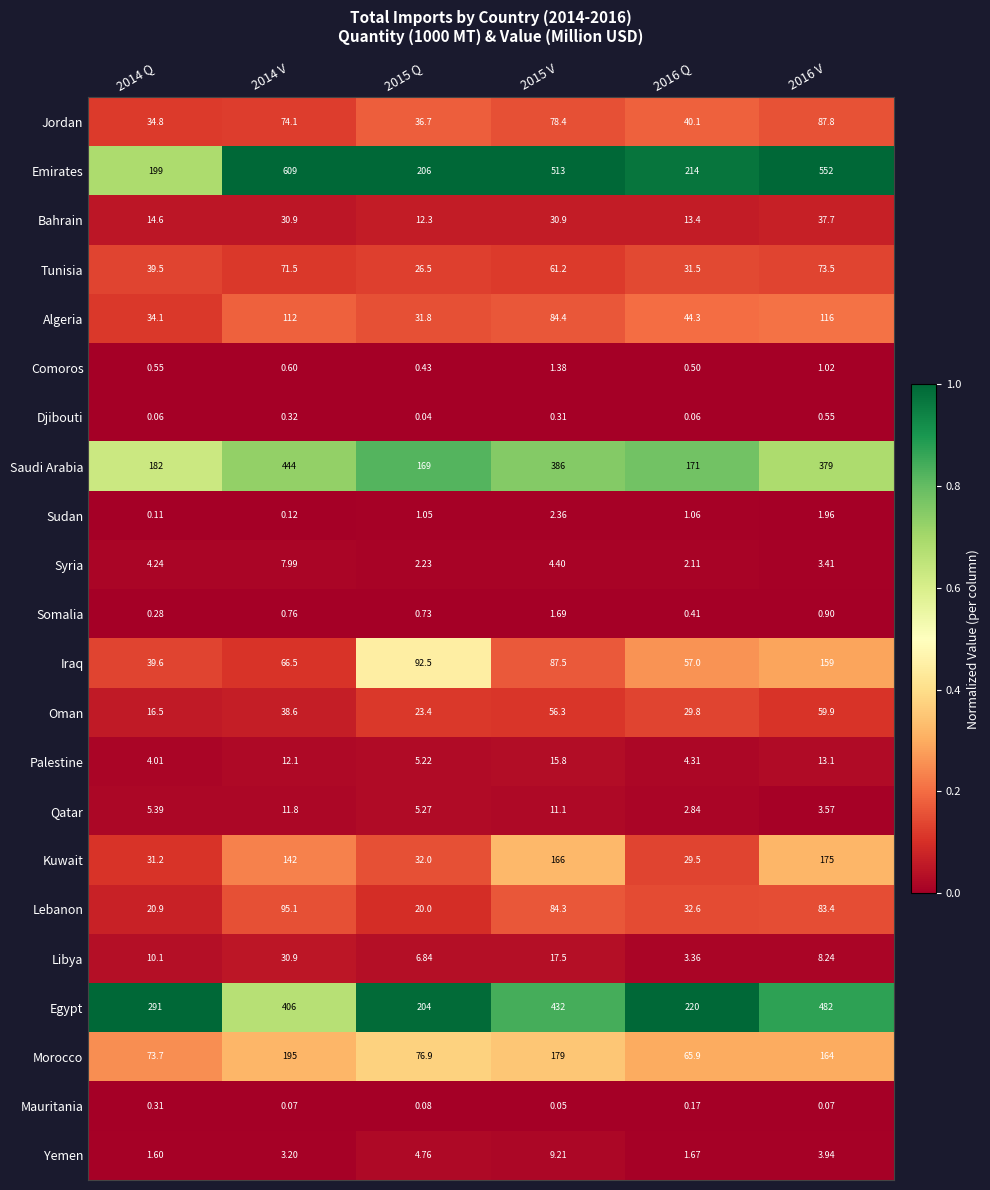

Rank the series at 2016 V from lowest to highest value.

Mauritania, Djibouti, Somalia, Comoros, Sudan, Syria, Qatar, Yemen, Libya, Palestine, Bahrain, Oman, Tunisia, Lebanon, Jordan, Algeria, Iraq, Morocco, Kuwait, Saudi Arabia, Egypt, Emirates